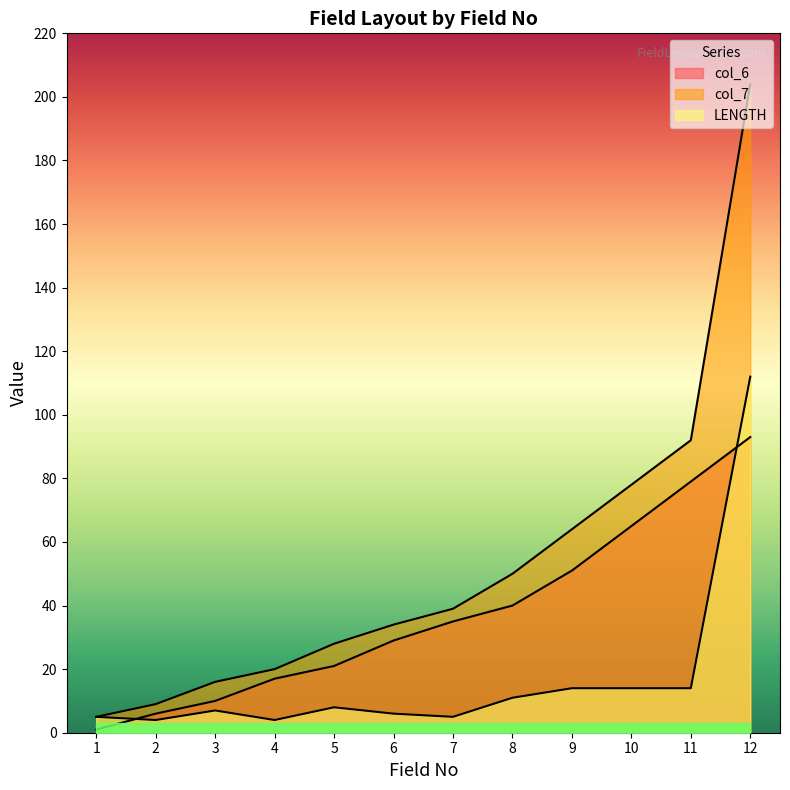

The col_6 series shows 40 at 8. True or false?

True